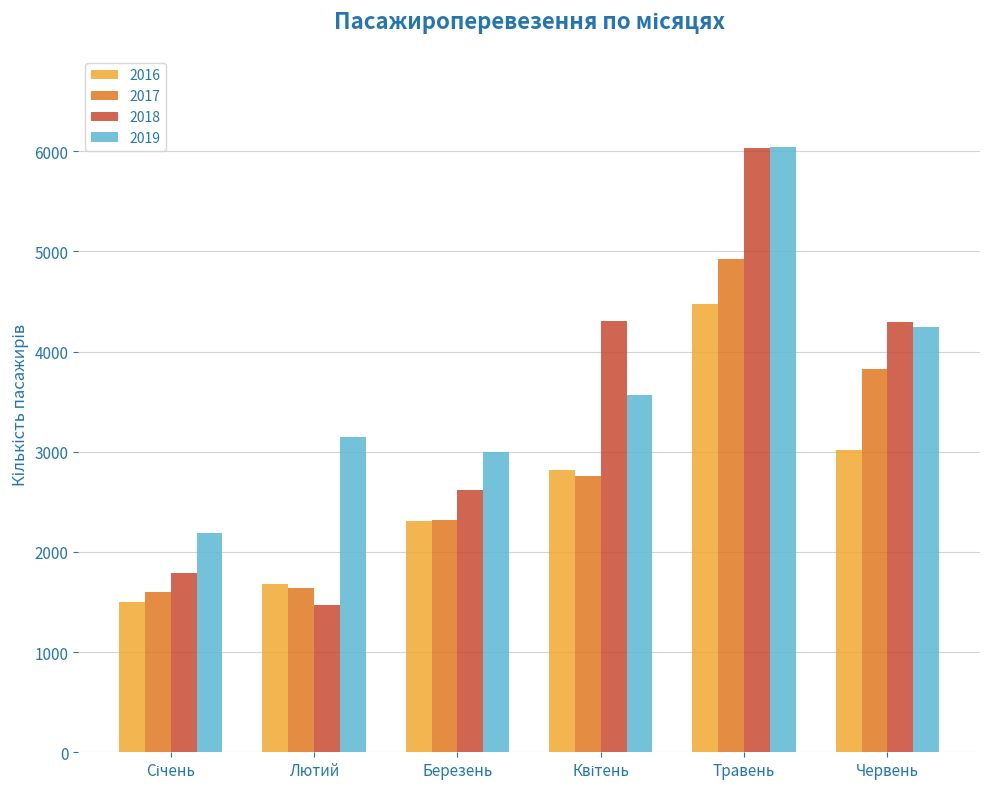

True or false: 2018 has a value of 678 at Лютий.

False